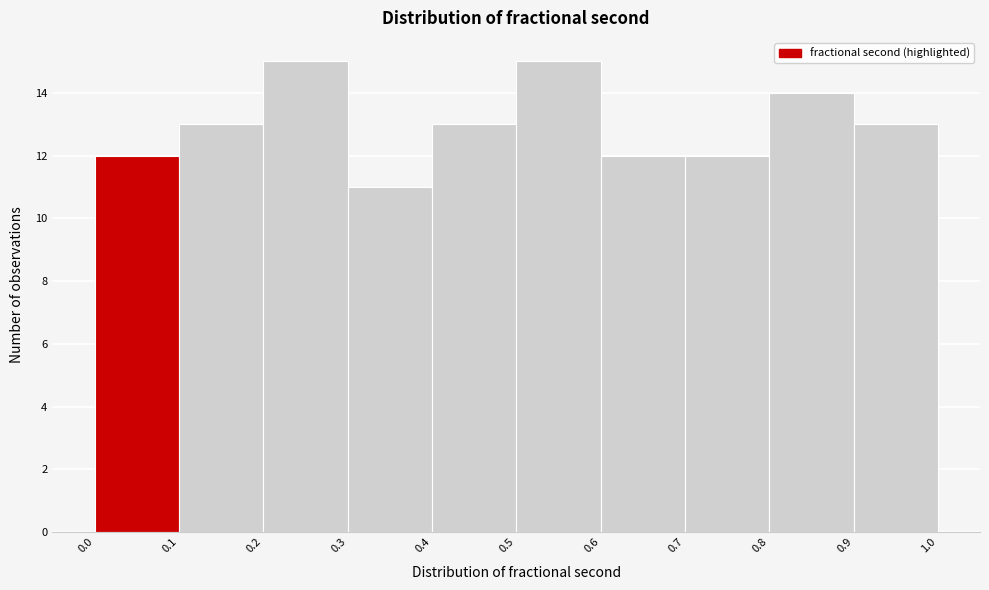

Reading left to right, transcribe this chart: for each bar, give the range it covers on the x-axis and its height. The values are not printed on the chart, so give them approximately, as read against the axis.

0.0 to 0.1: 12
0.1 to 0.2: 13
0.2 to 0.3: 15
0.3 to 0.4: 11
0.4 to 0.5: 13
0.5 to 0.6: 15
0.6 to 0.7: 12
0.7 to 0.8: 12
0.8 to 0.9: 14
0.9 to 1.0: 13